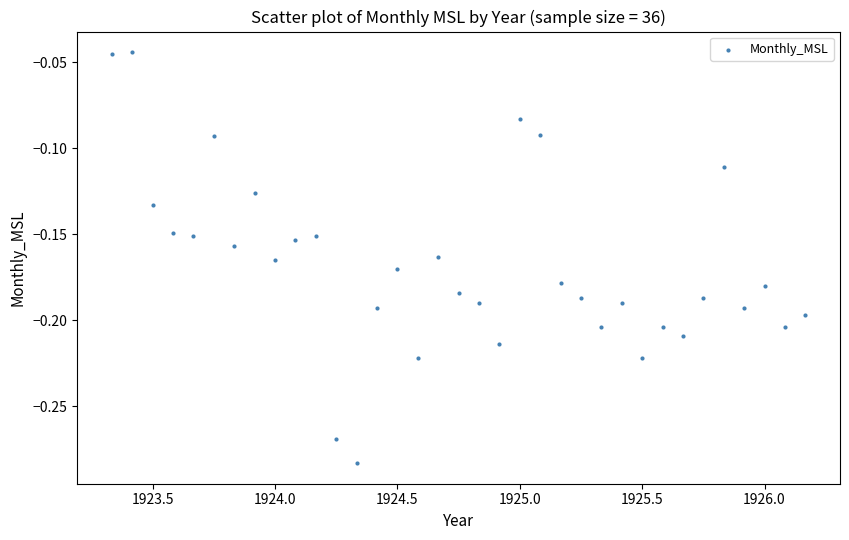

Count the number of points in this scatter plot.

35